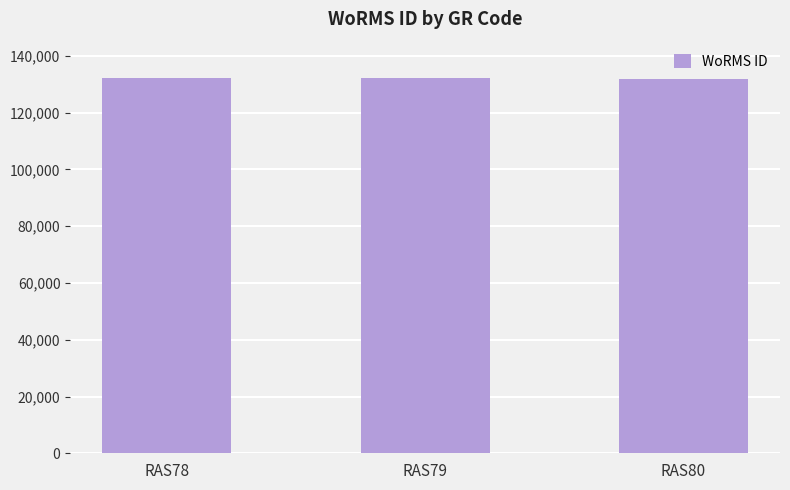

What is the value of the 1st bar from the left?

132181